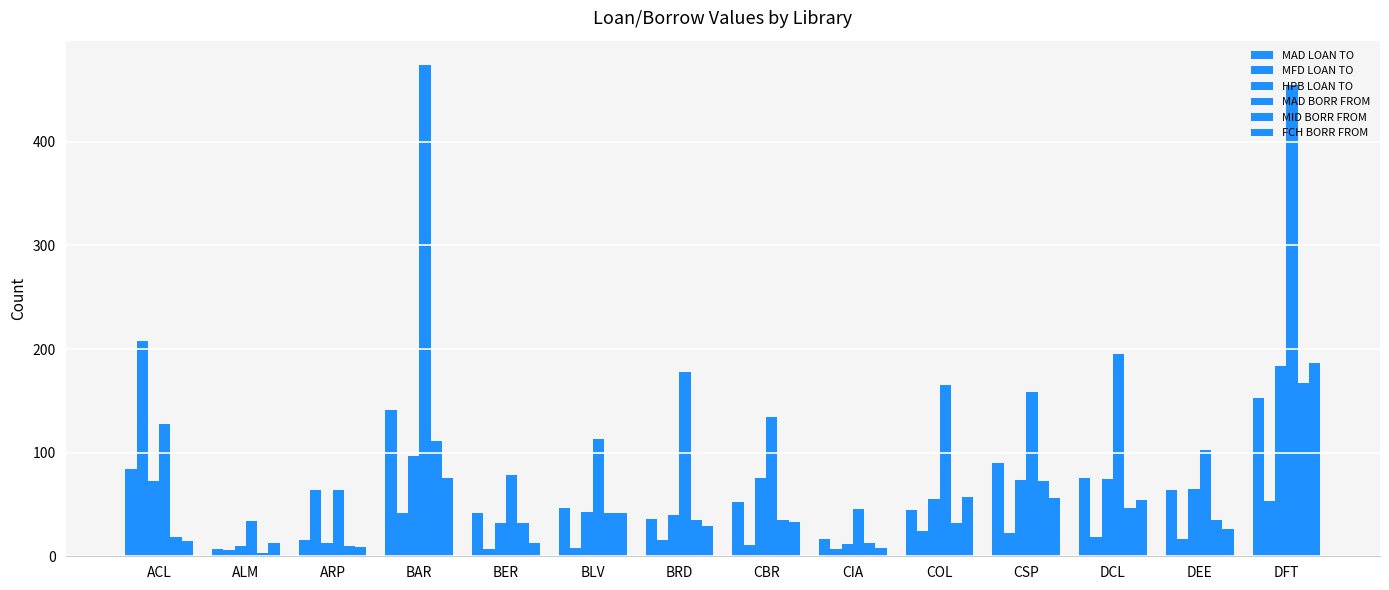

What is the maximum value for FCH BORR FROM?

187